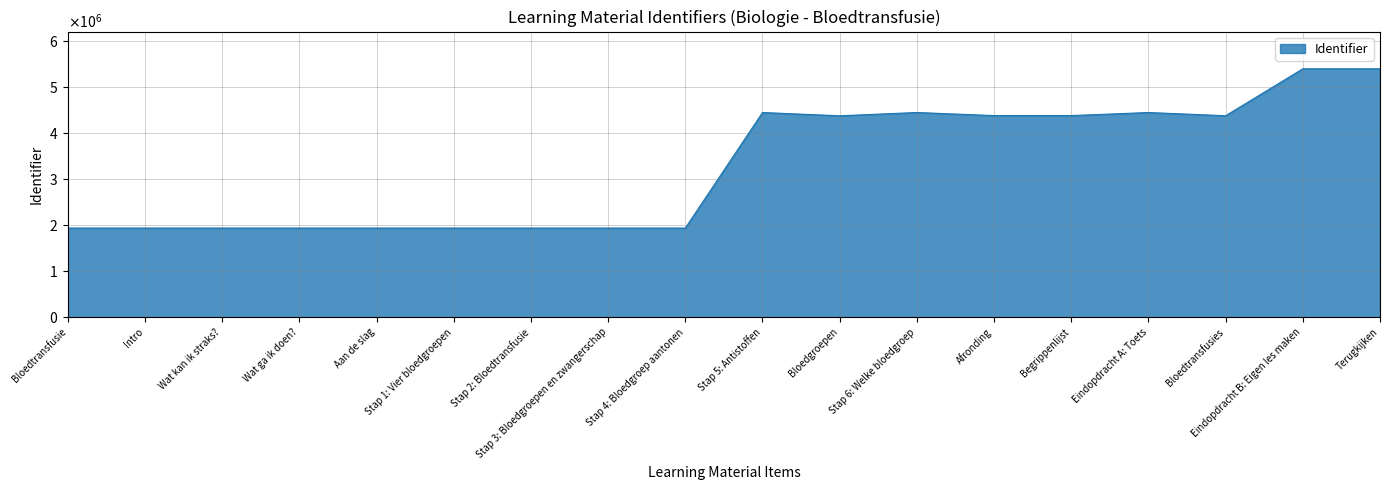

Does the chart display data point markers on the line(s)?

No